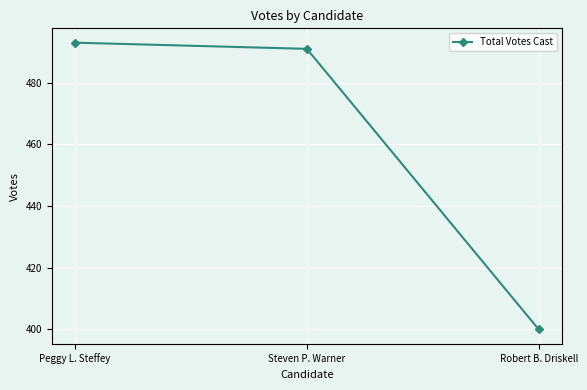

Between Peggy L. Steffey and Steven P. Warner, which is larger?

Peggy L. Steffey